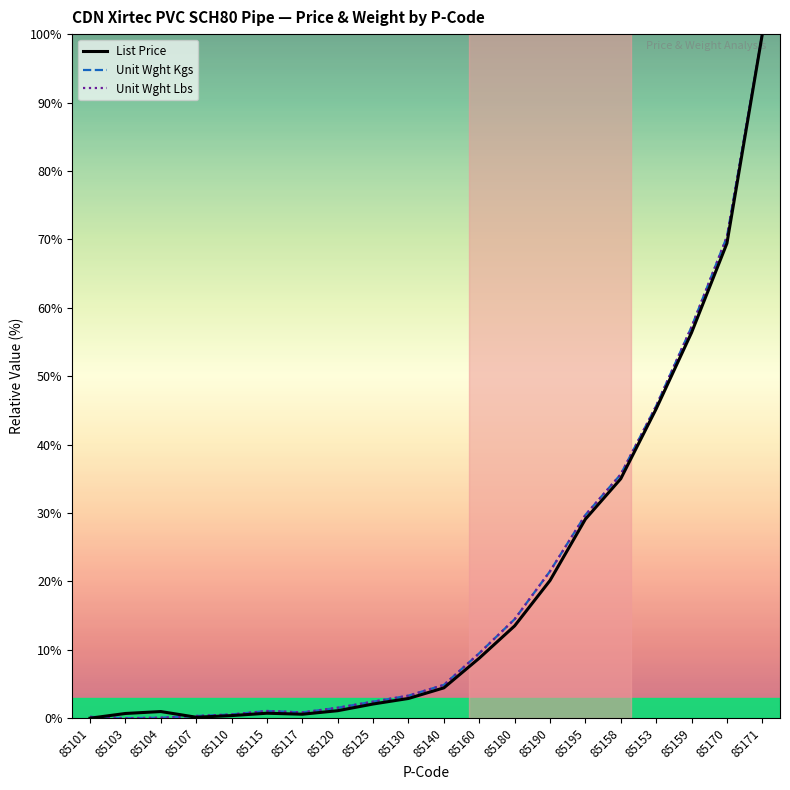

The List Price series shows 32.2 at 85190. True or false?

False